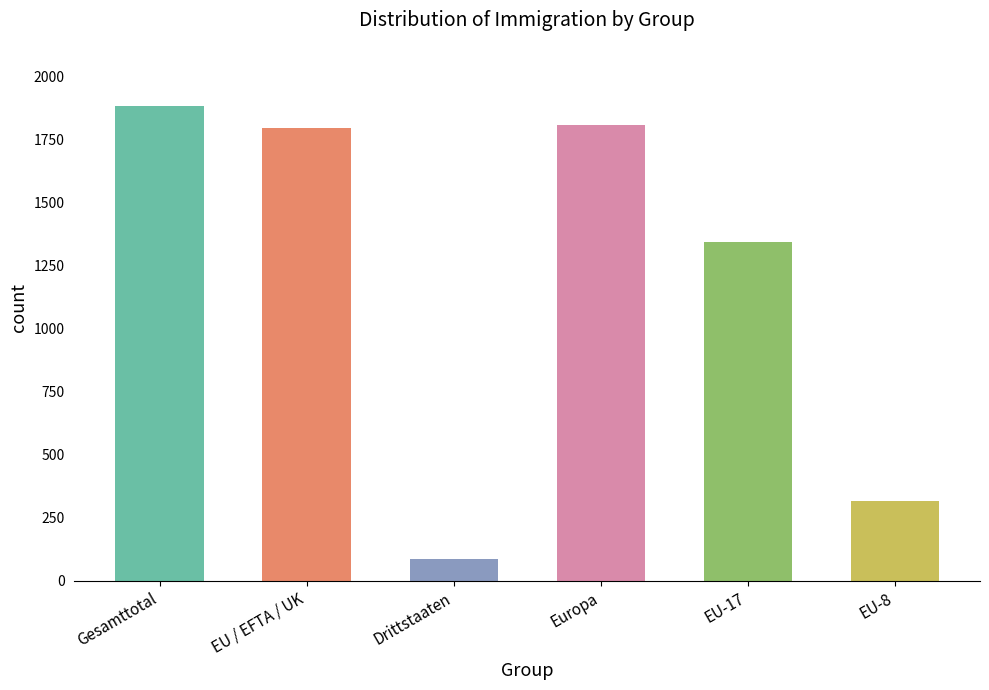

How many bars are there in total?

6